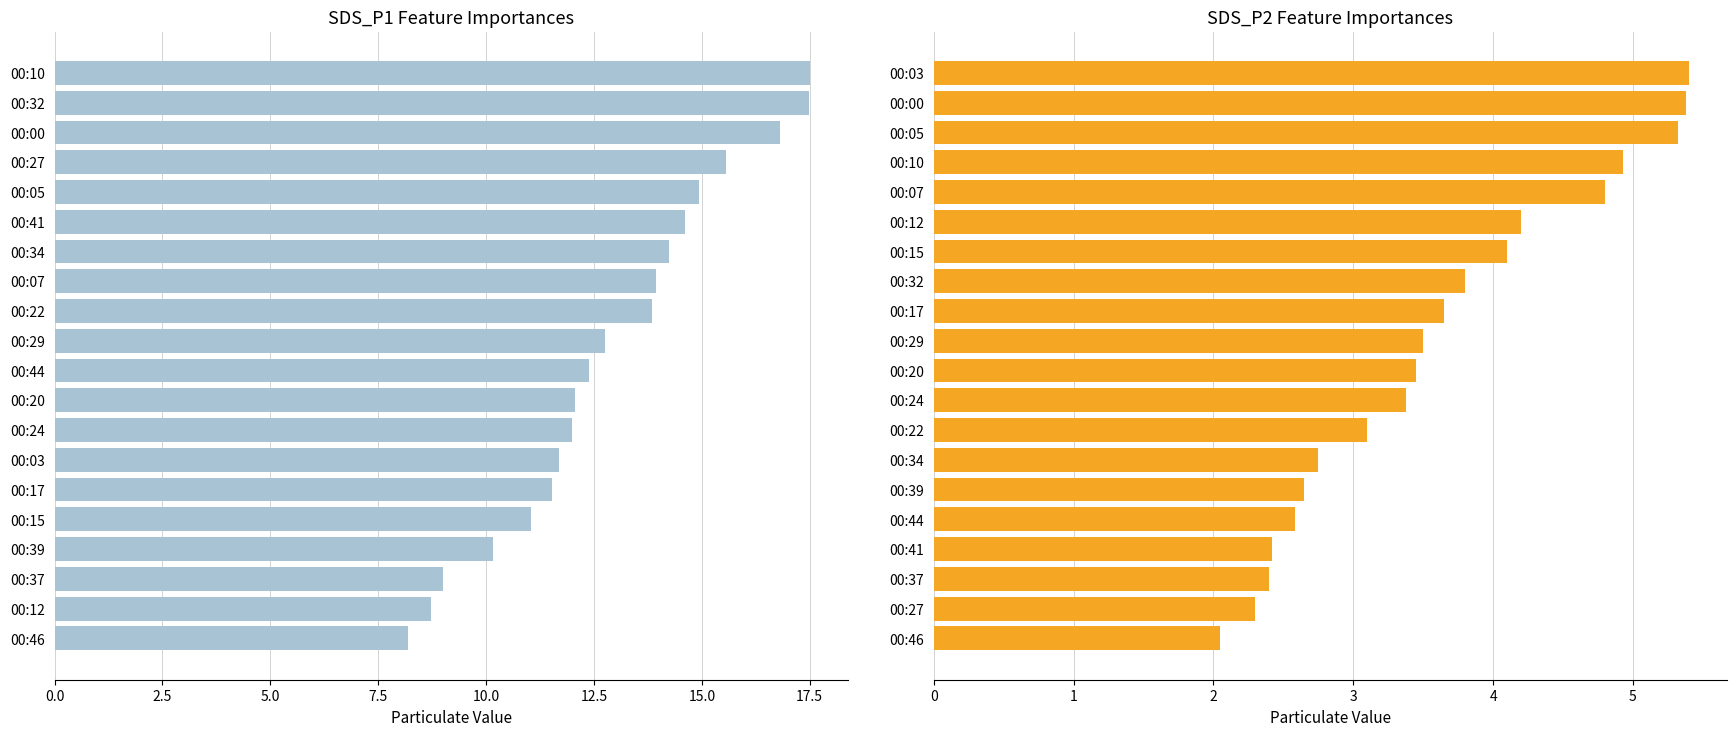

Reading left to right, extract all data points from this chart.

SDS_P1: 17.5	17.5	16.8	15.6	14.9	14.6	14.2	13.9	13.8	12.8	12.4	12.1	12.0	11.7	11.5	11.1	10.2	9.0	8.7	8.2
SDS_P2: 5.4	5.4	5.3	4.9	4.8	4.2	4.1	3.8	3.6	3.5	3.5	3.4	3.1	2.8	2.6	2.6	2.4	2.4	2.3	2.0